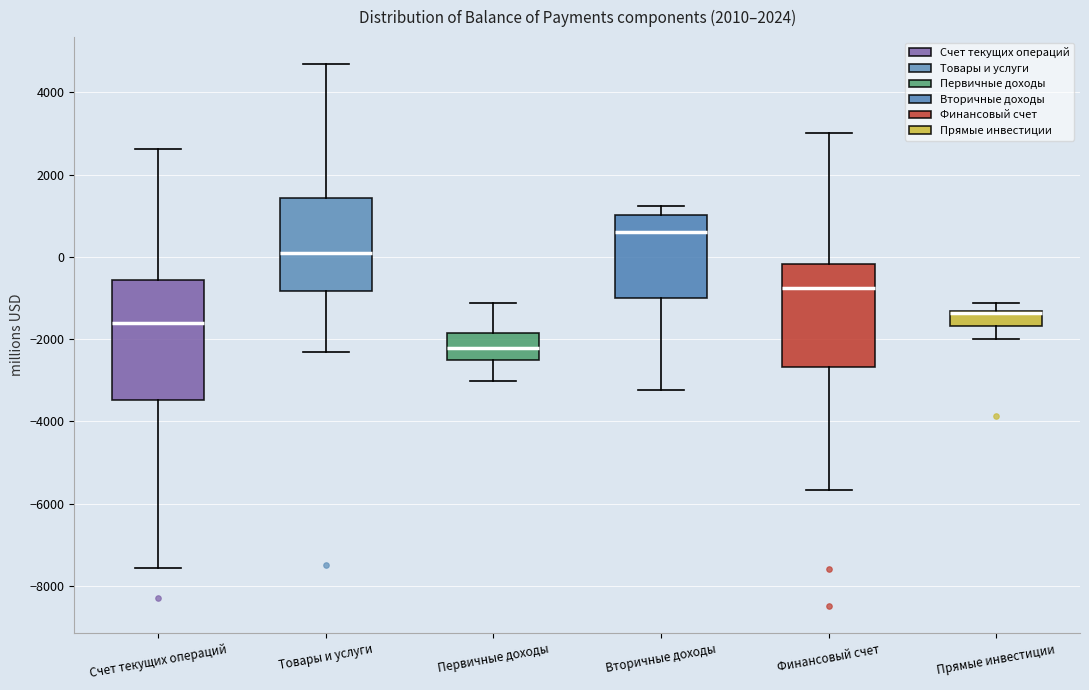

Reading left to right, transcribe this box plot: for each box, give where its median line is, the range the box spans, and where its two whiskers end, as read against the y-axis. The values are not printed on the chart, so give them approximately, as read against the axis.

Счет текущих операций: median -1600, box -3400 to -600, whiskers -7600 to 2600
Товары и услуги: median 200, box -800 to 1400, whiskers -2400 to 4600
Первичные доходы: median -2200, box -2600 to -1800, whiskers -3000 to -1200
Вторичные доходы: median 600, box -1000 to 1000, whiskers -3200 to 1200
Финансовый счет: median -800, box -2600 to -200, whiskers -5600 to 3000
Прямые инвестиции: median -1400 (just below the box's upper edge), box -1600 to -1400, whiskers -2000 to -1200